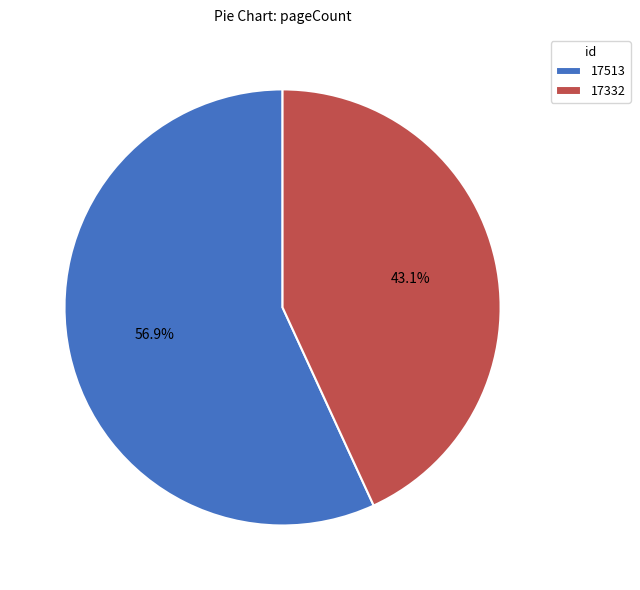

To the nearest percent, what is the average slice percentage?

50%